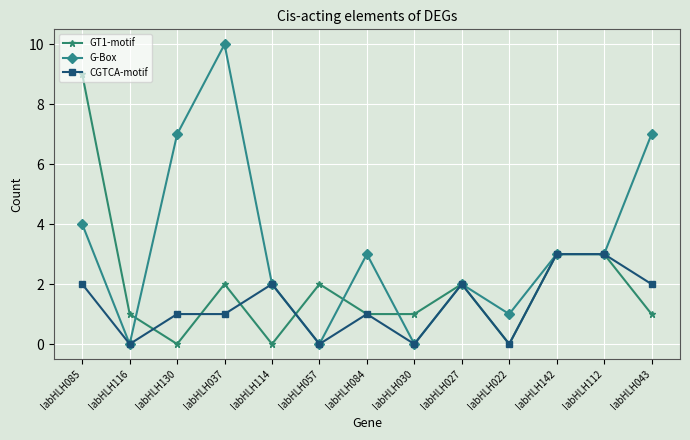

Count the number of categories in the chart.

13